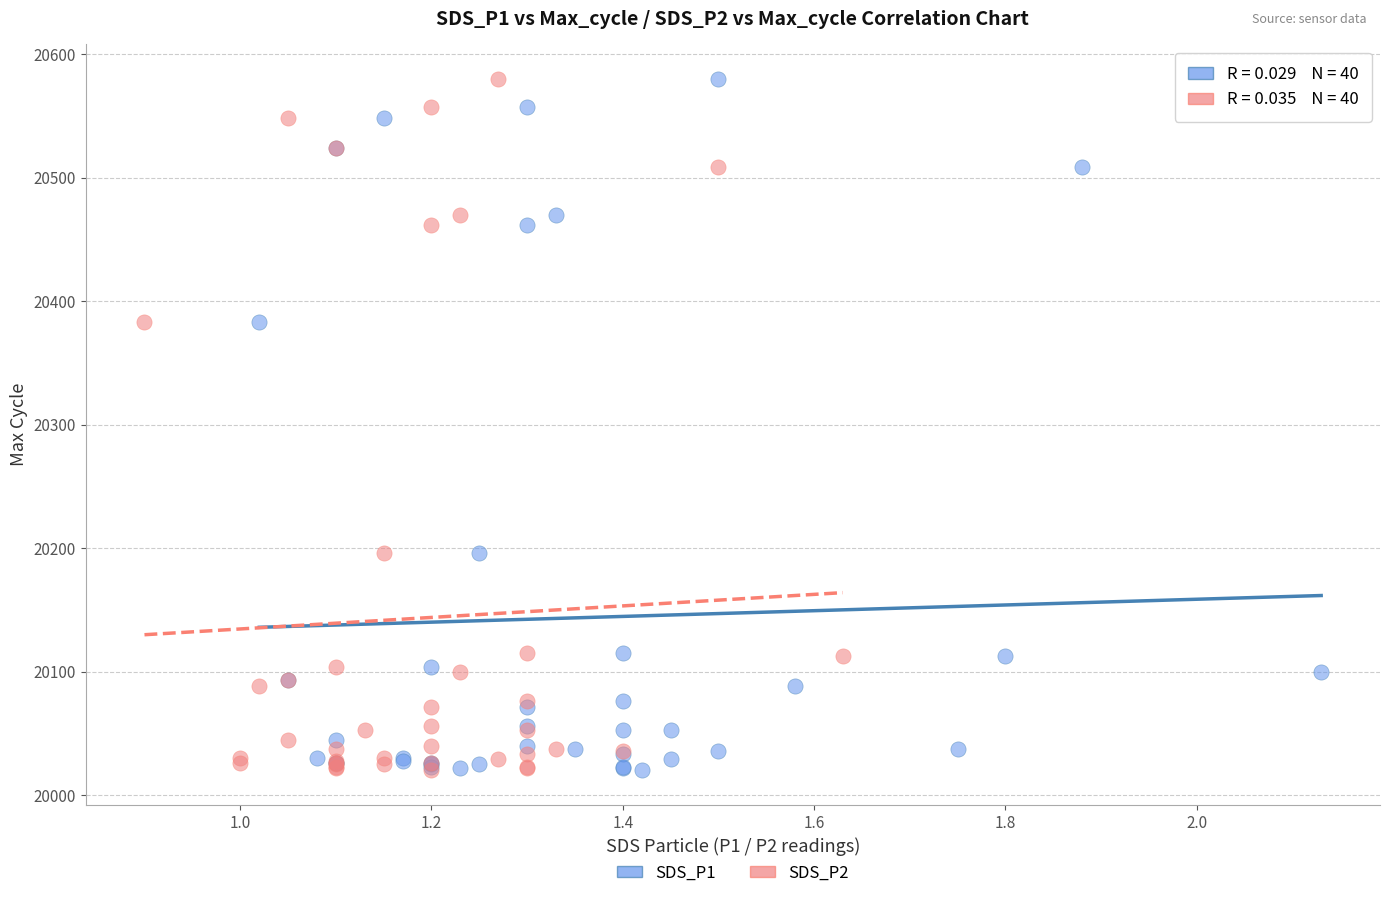

What are all the series names shown in the legend?

SDS_P1, SDS_P2